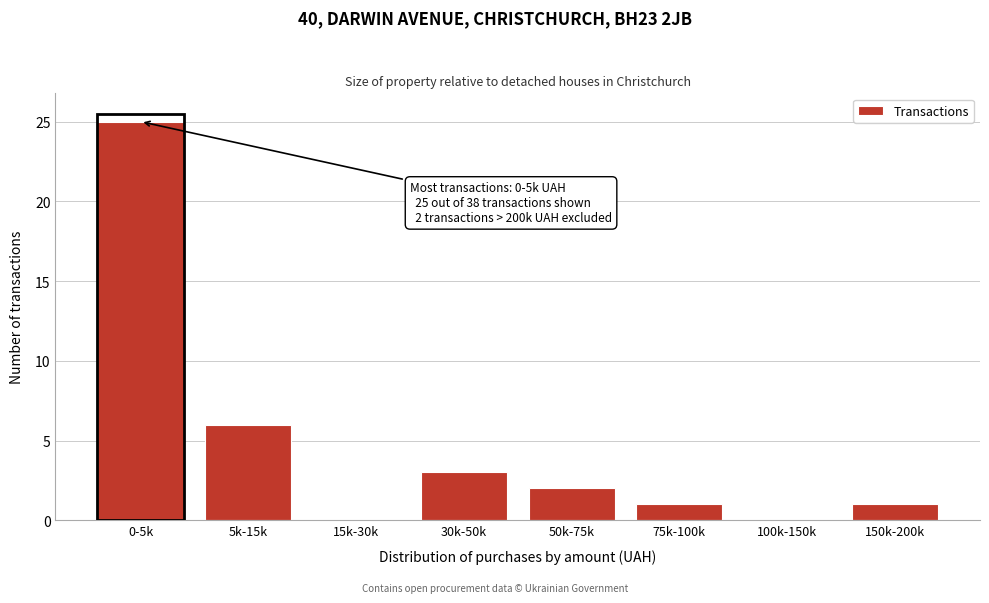

Reading left to right, list all the values displayed in this chart.

0-5k=25	5k-15k=6	15k-30k=0	30k-50k=3	50k-75k=2	75k-100k=1	100k-150k=0	150k-200k=1